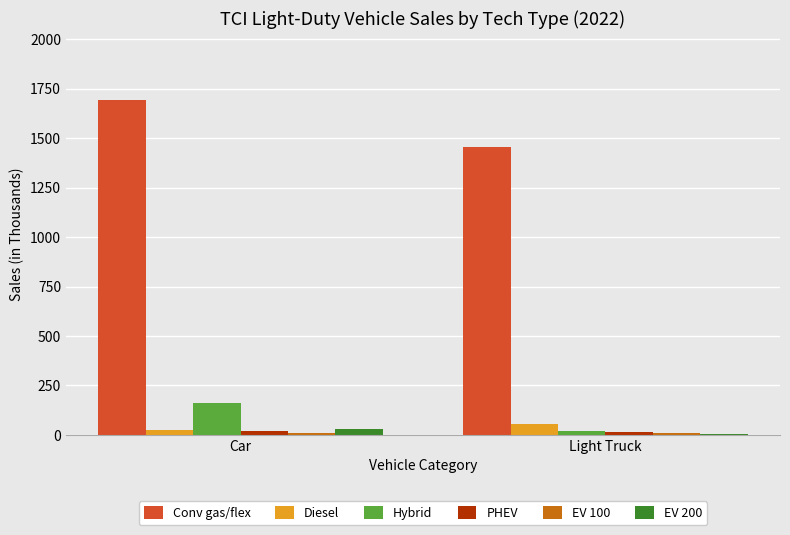

Are the bars grouped side by side (vs. stacked)?

Yes